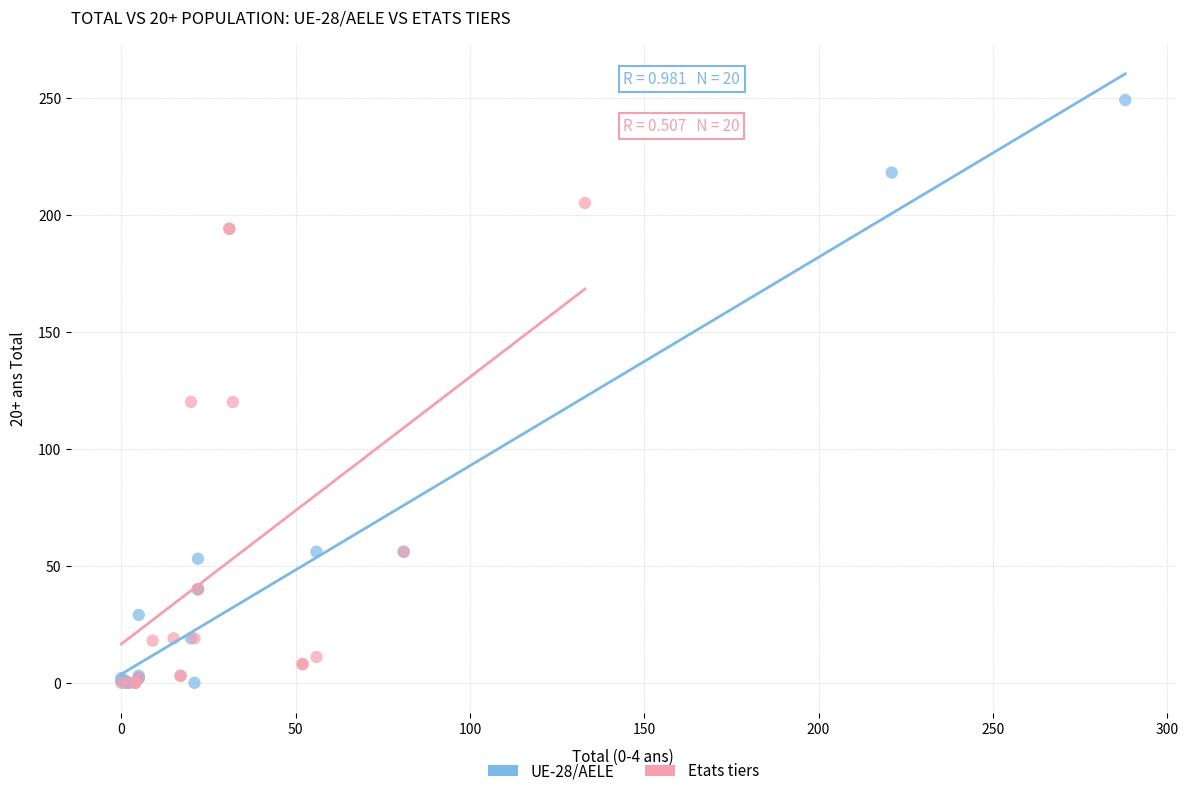

Which series has the largest Y range (max minus min)?

UE-28/AELE